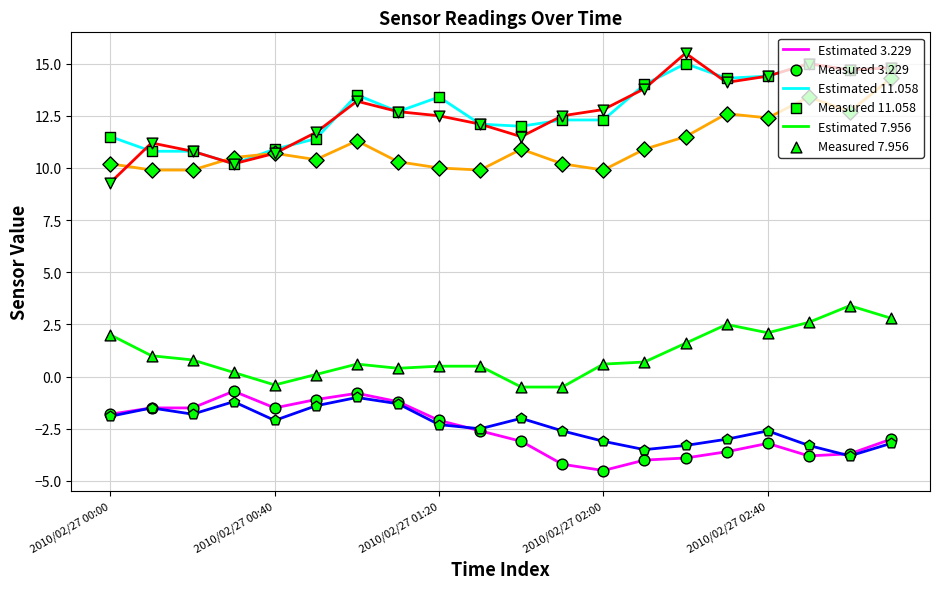

What is the smallest value displayed?

-4.5